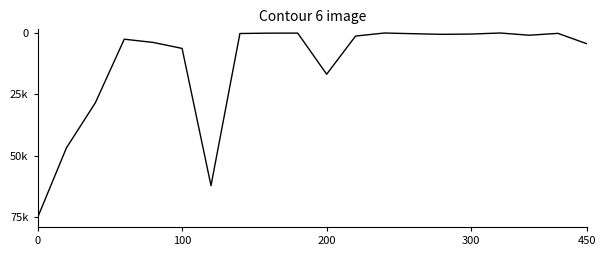

Is this an area chart (filled region under the line)?

No